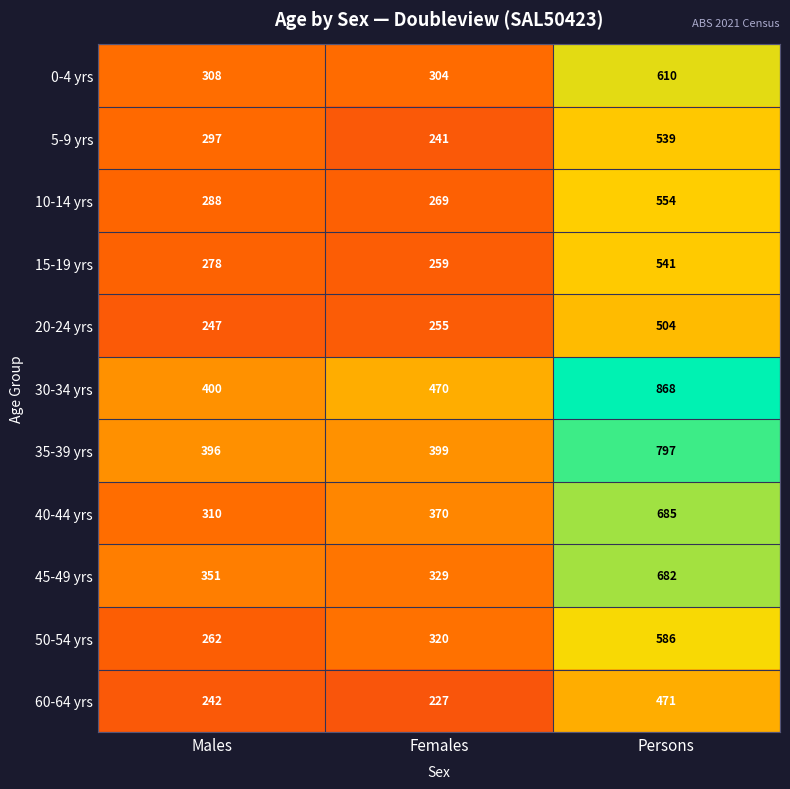

What is the approximate value of 50-54 yrs at Persons, to the nearest 5?

585